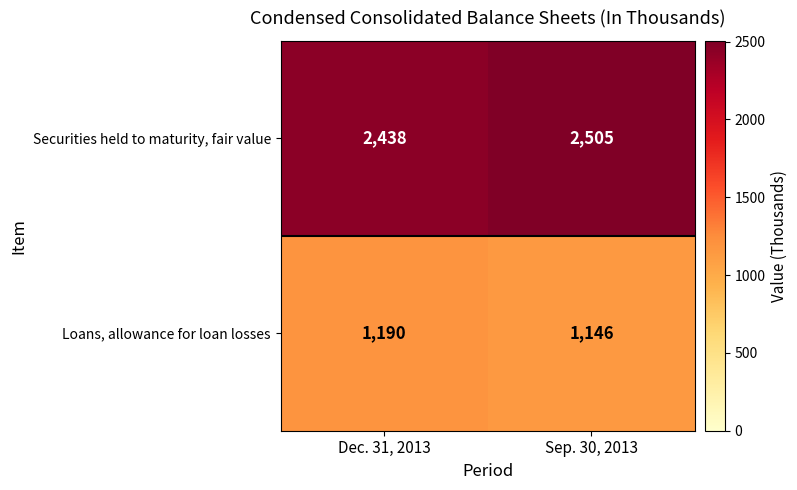

Reading left to right, transcribe all the data shown in this chart.

Securities held to maturity, fair value: 2438	2505
Loans, allowance for loan losses: 1190	1146